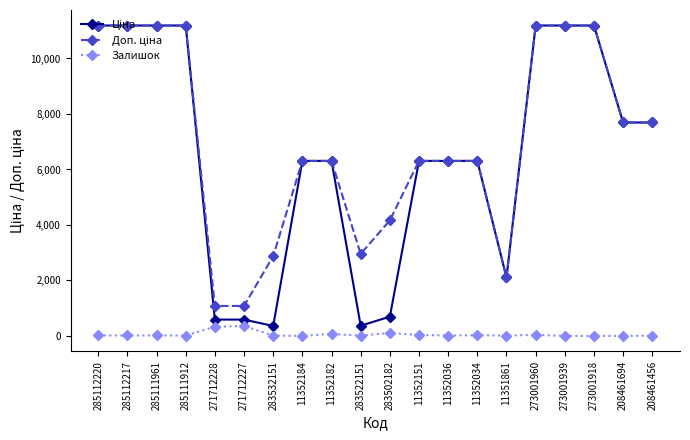

At how many categories does at least one series exceed 8102?

7